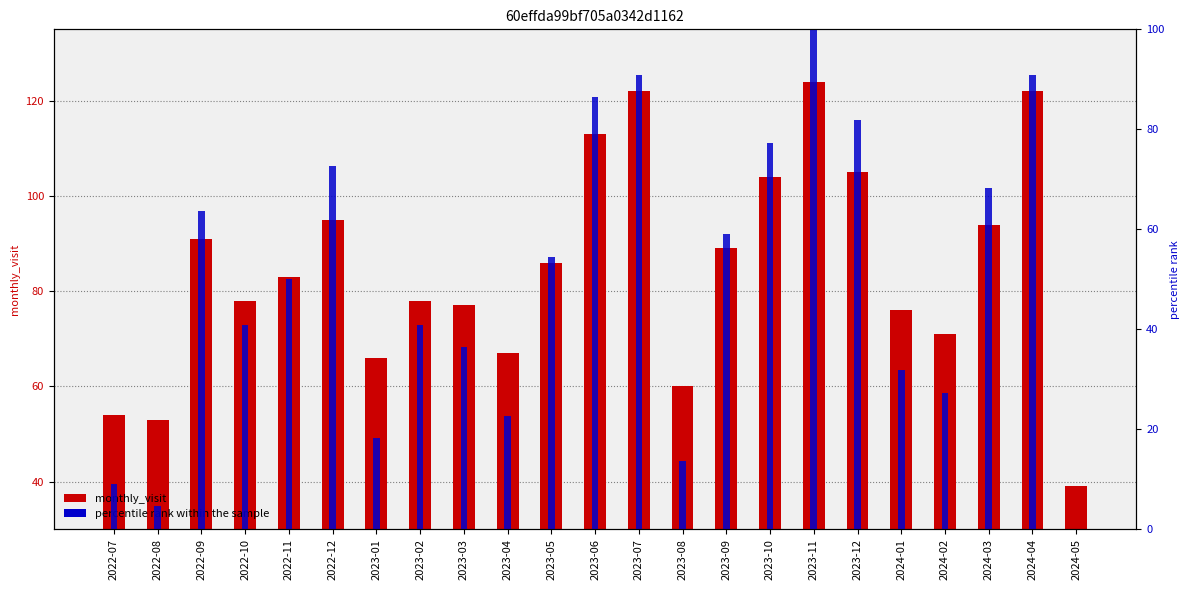

What is the difference between the percentile rank within the sample values at 2023-10 and 2023-08?

63.6